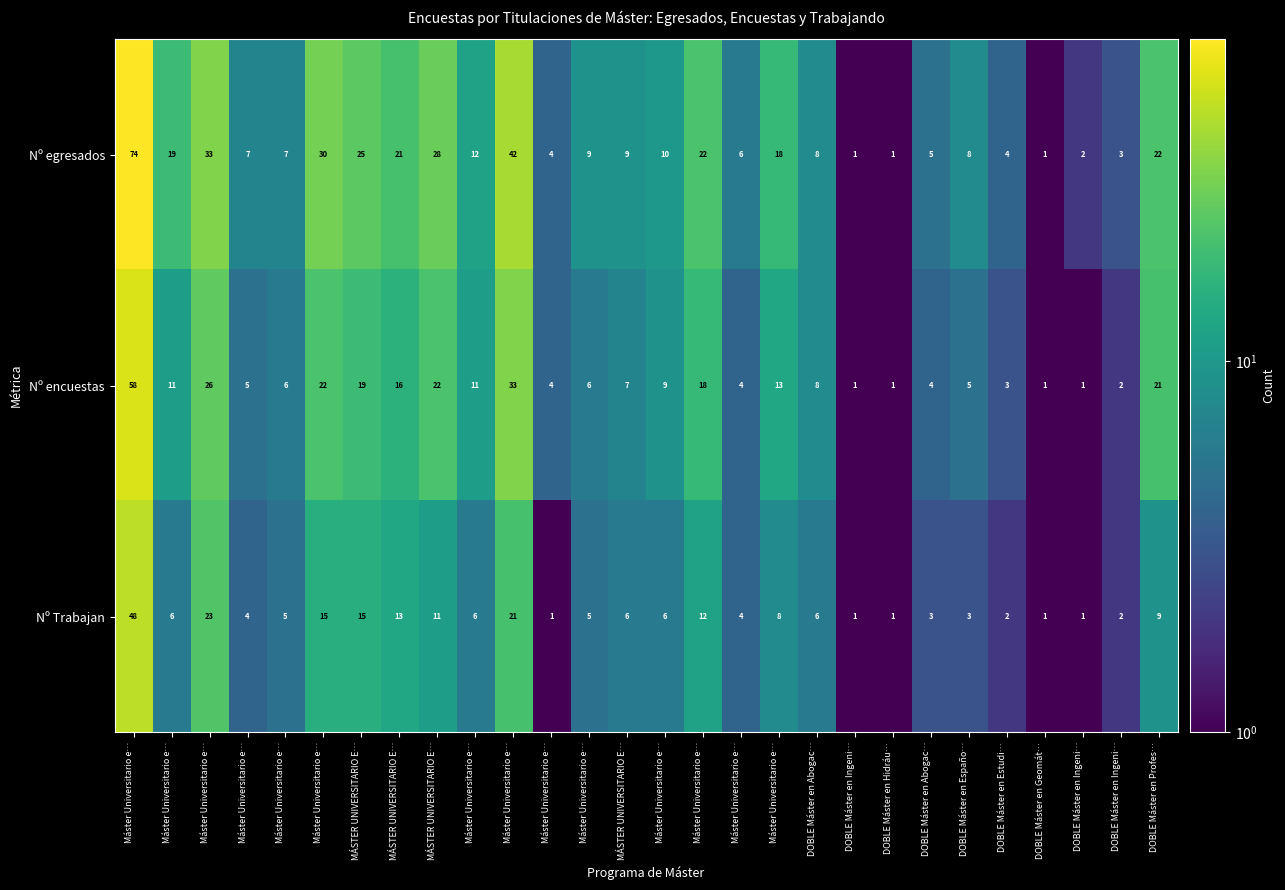

How many categories are shown in the chart?

28